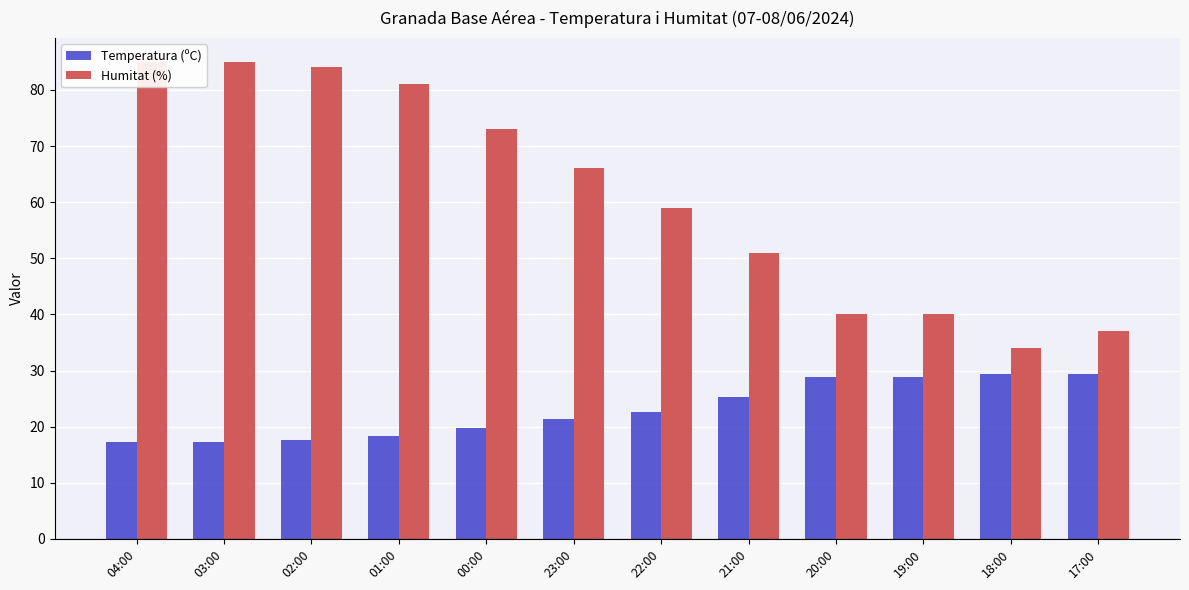

What is the maximum value for Humitat (%)?

85.0